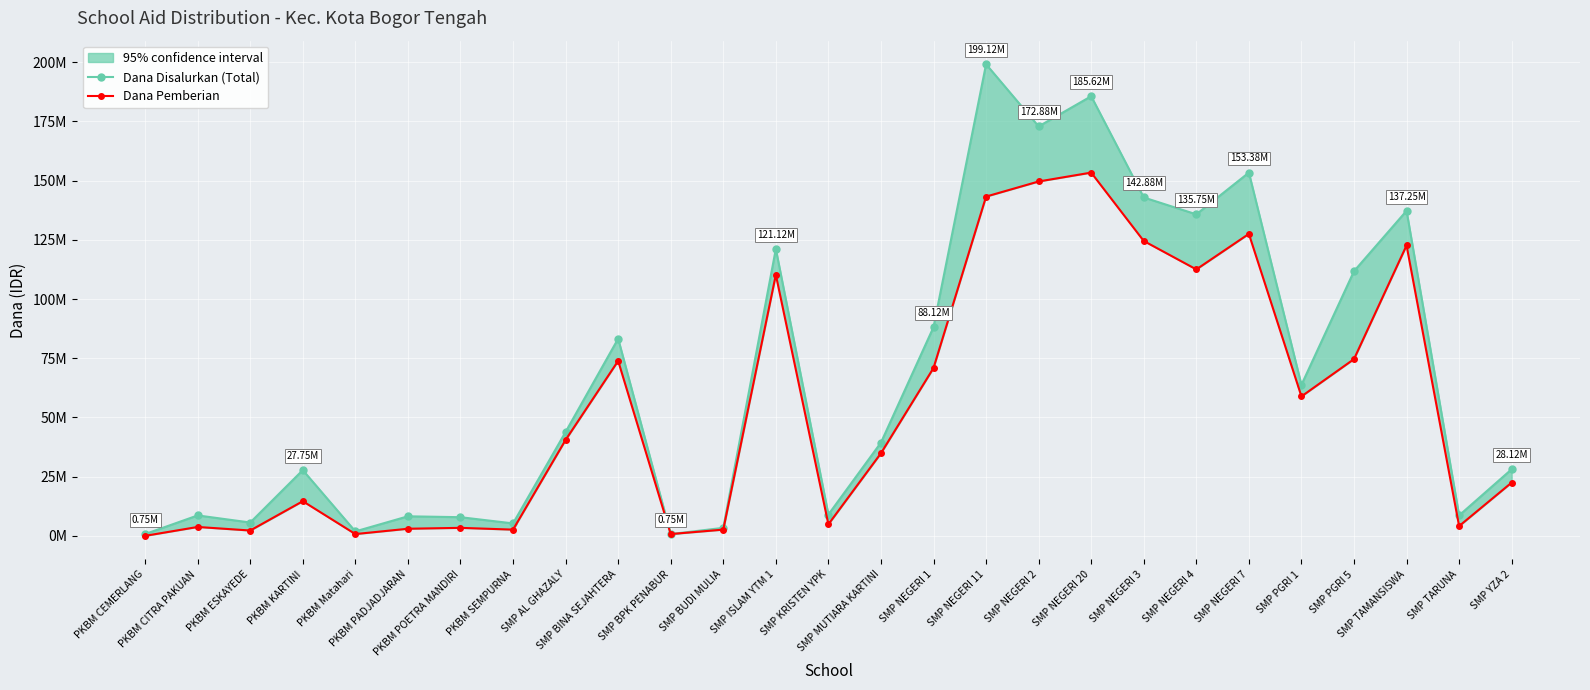

True or false: Dana Disalurkan (Total) and Dana Pemberian cross at least once.

False